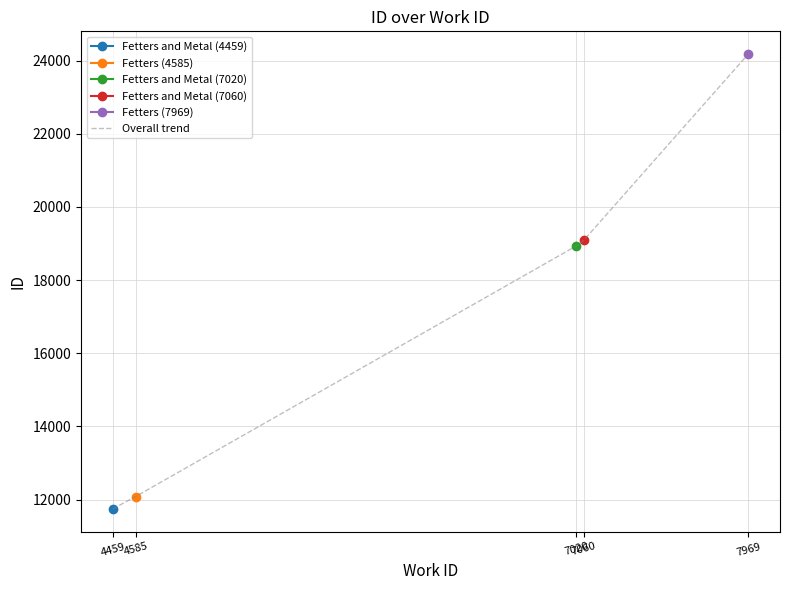

What is the smallest value displayed?

11744